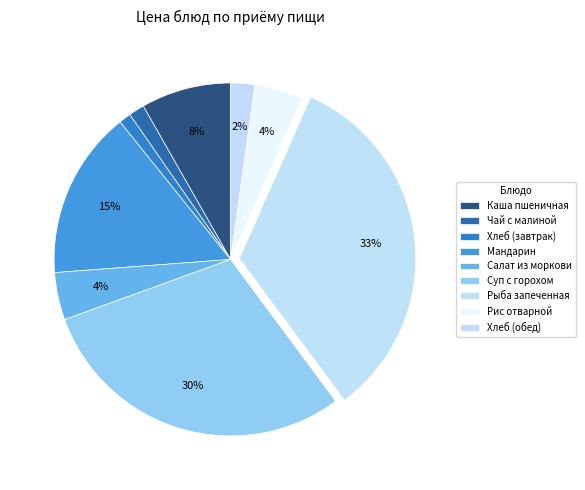

Is there a majority slice in this chart?

No